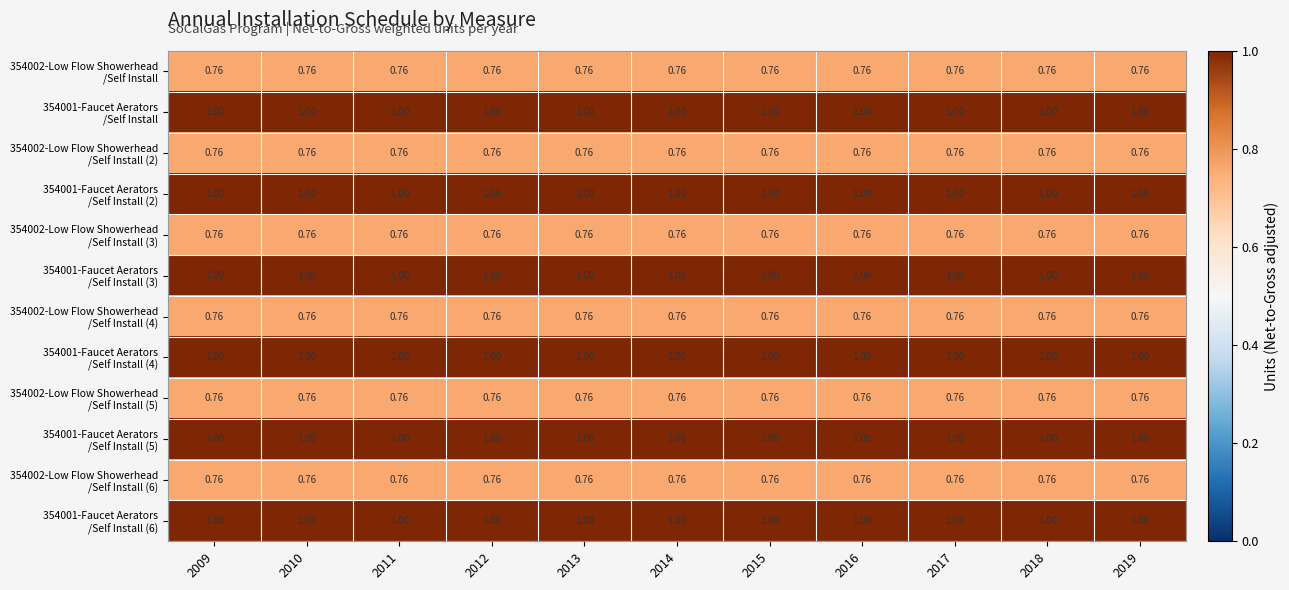

At how many categories does at least one series exceed 0?

11